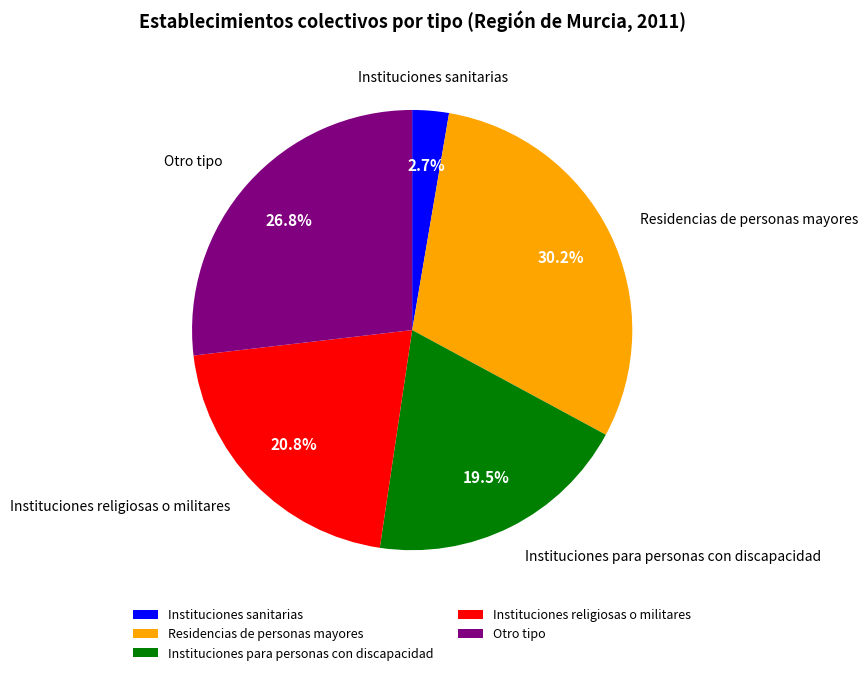

Do Instituciones religiosas o militares and Instituciones sanitarias together represent more than half of the pie?

No